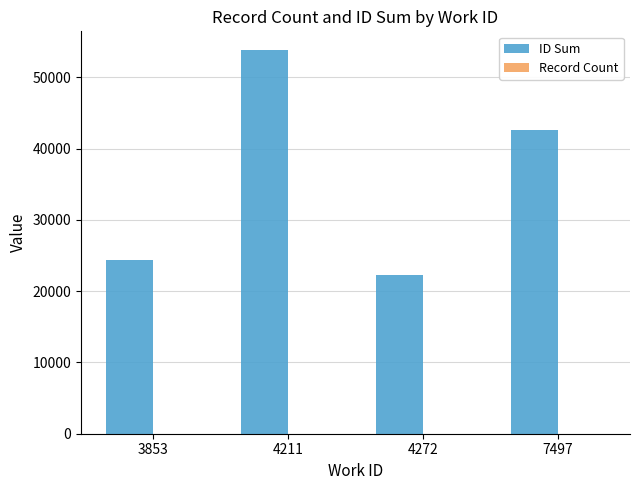

True or false: ID Sum has a value of 62054 at 7497.

False